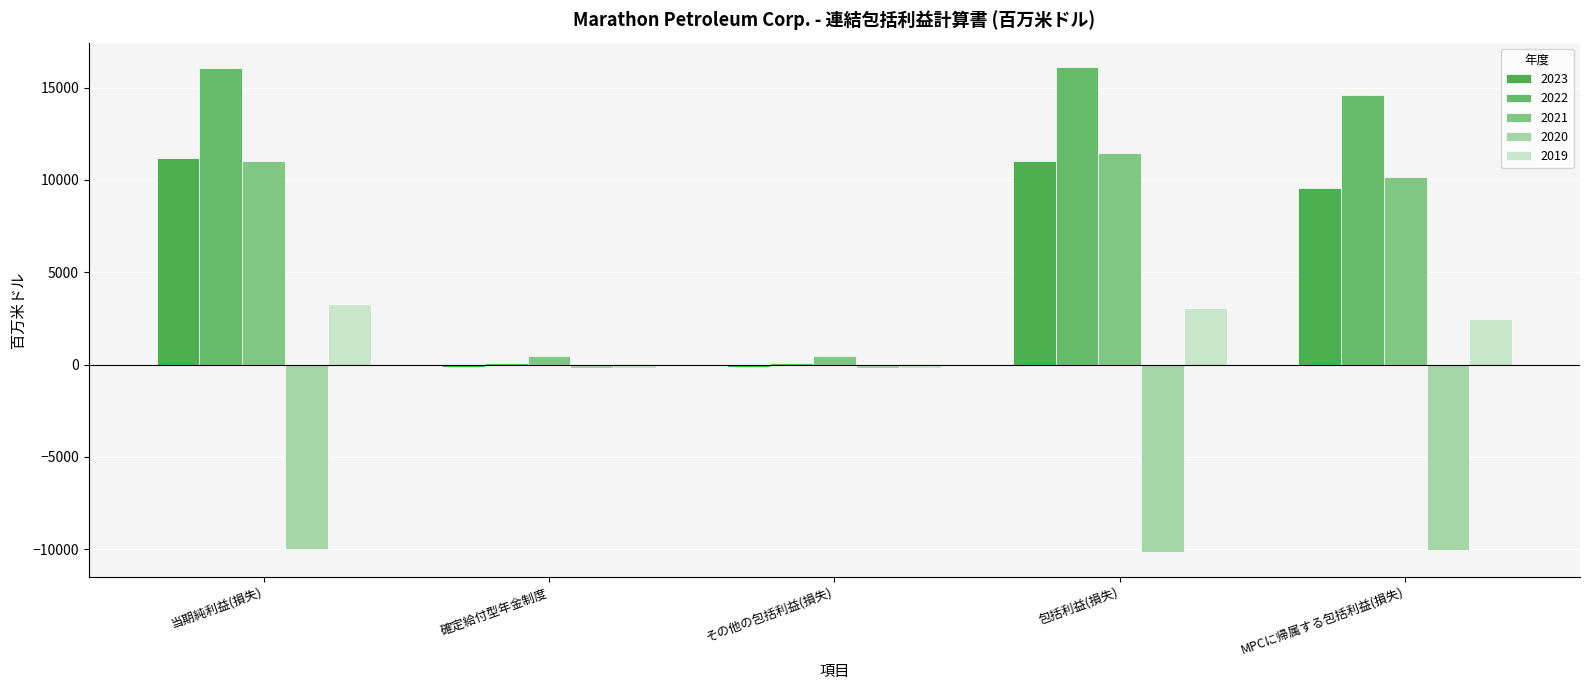

How many series are shown in this chart?

5